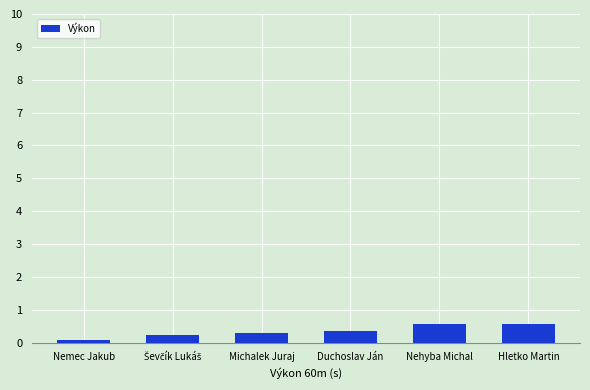

Read the value at Duchoslav Ján.

0.4